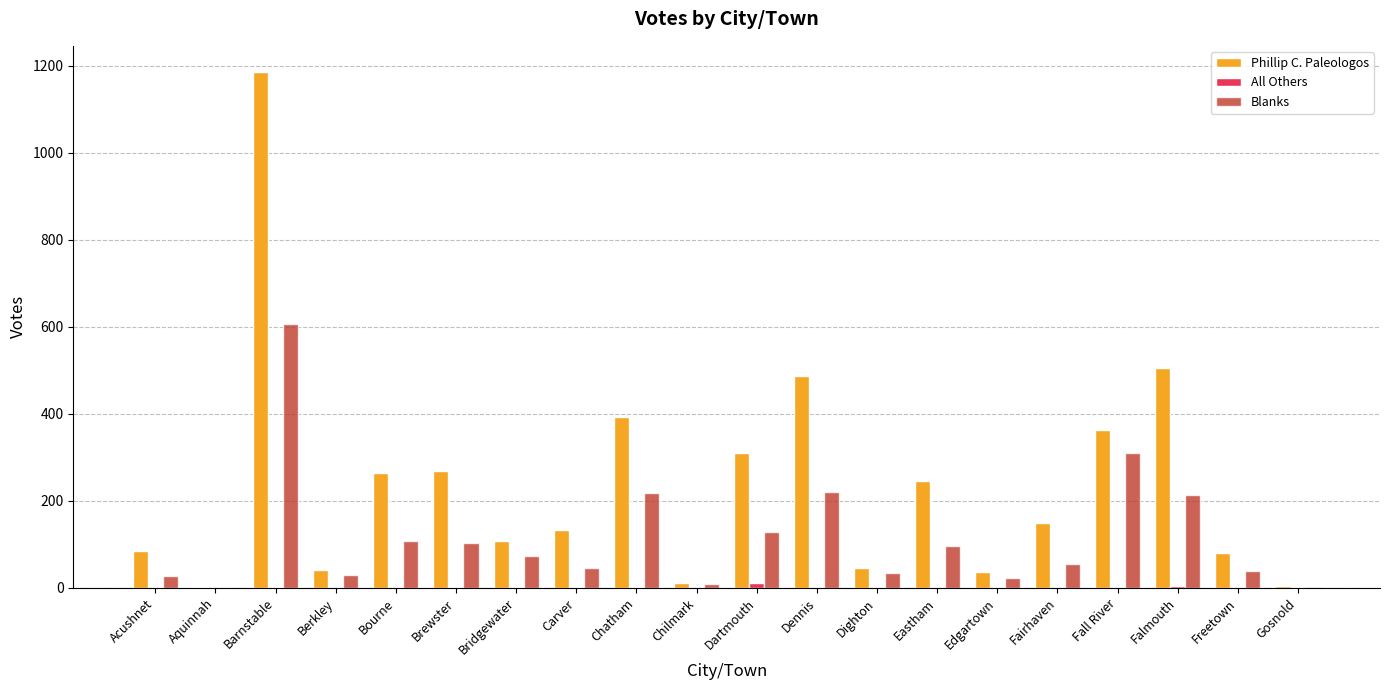

What is the greatest value displayed?

1187